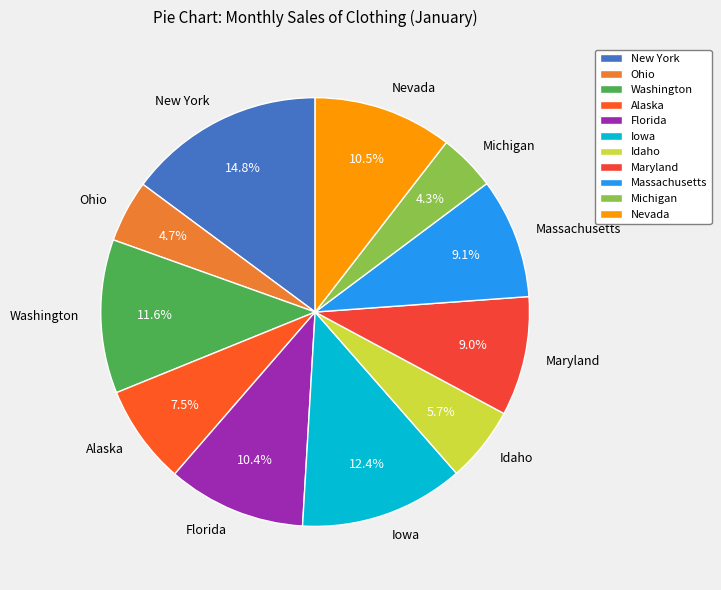

What percentage is the Florida slice, to the nearest percent?

10%